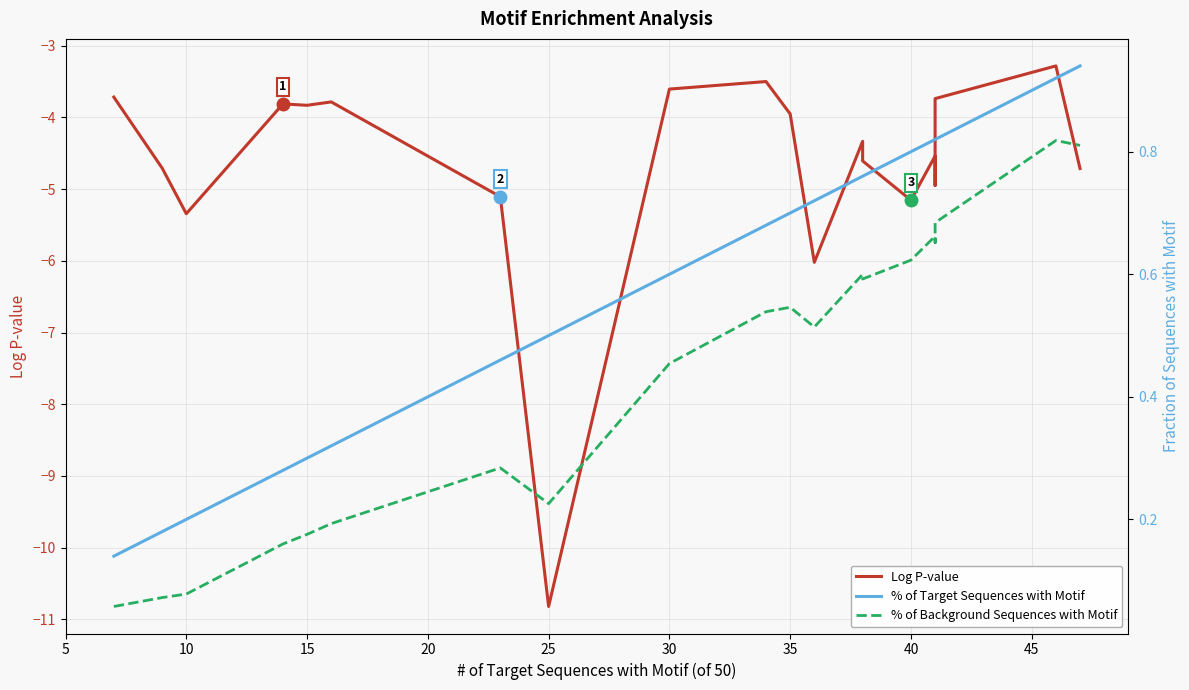

How many data points in Log P-value are less than -4?

11